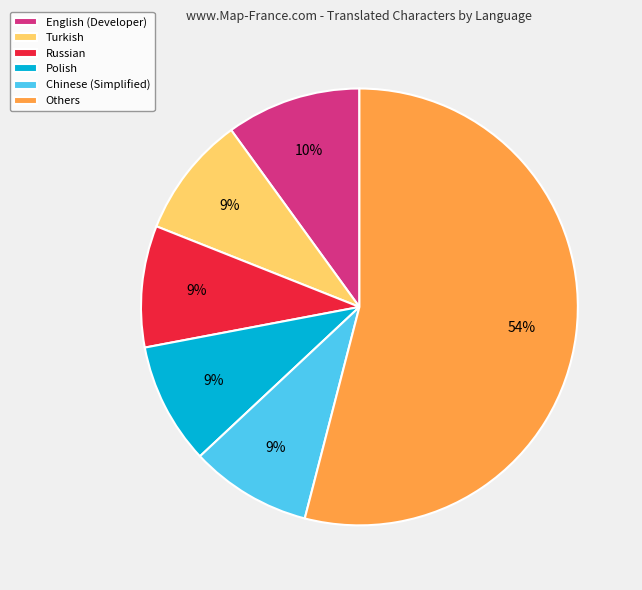

How many segments does this pie chart have?

6